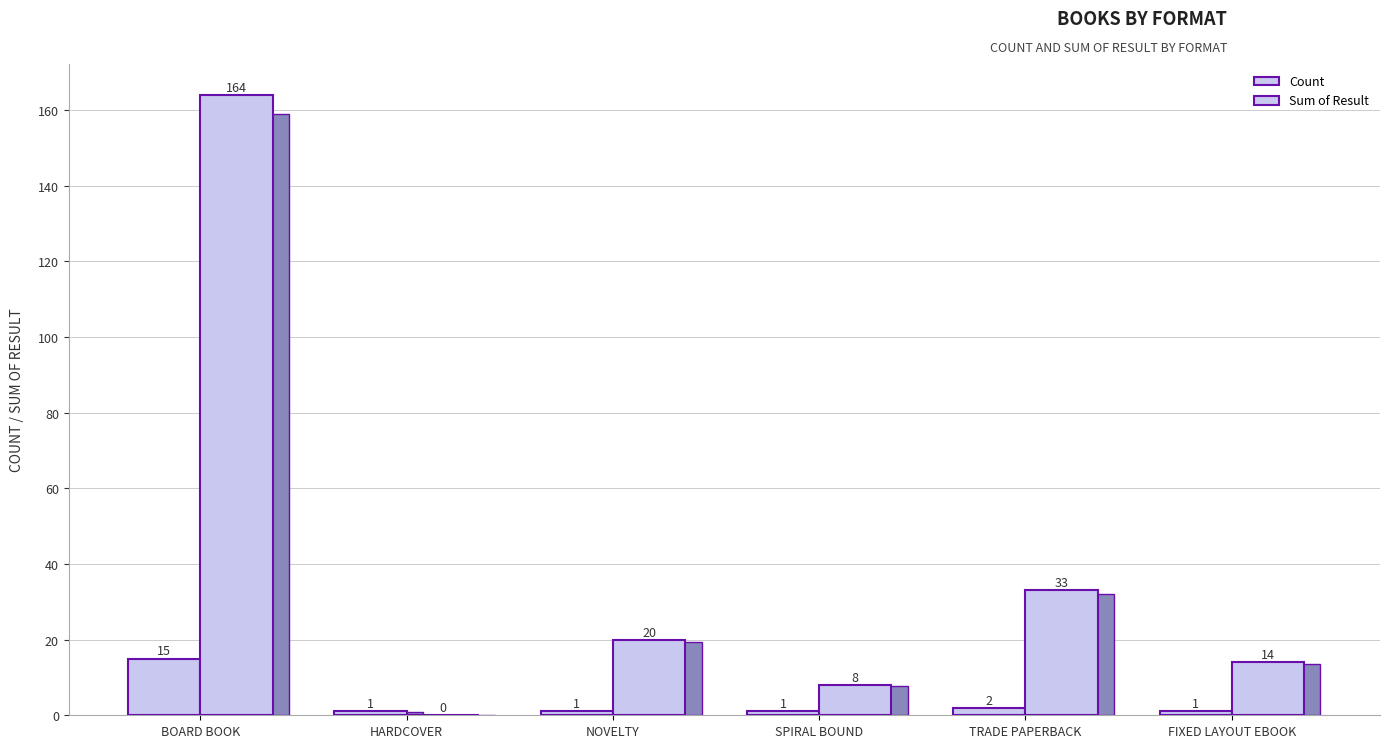

What position from the left is TRADE PAPERBACK?

5